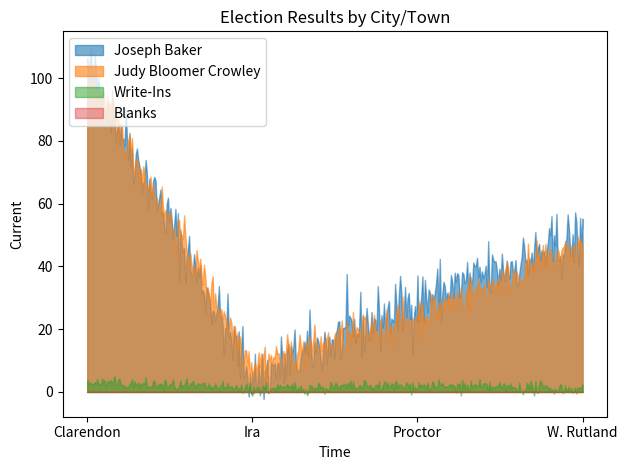

How many lines are shown in the chart?

4